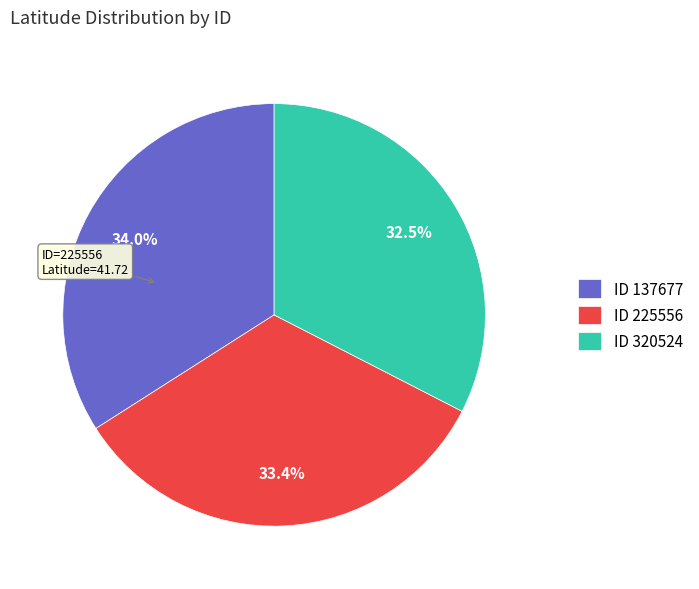

Count the number of slices in the pie.

3